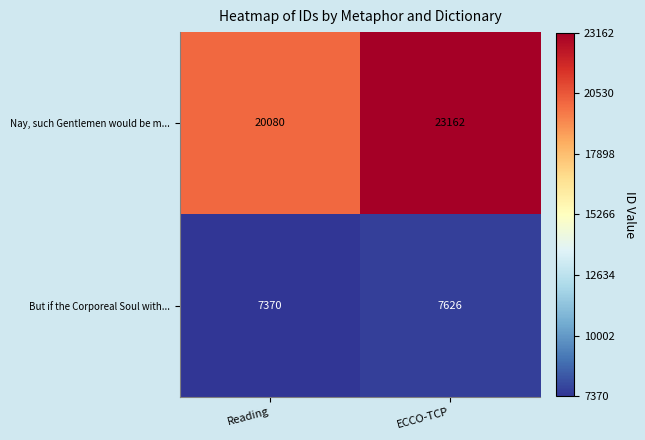

How many series are shown in this chart?

2